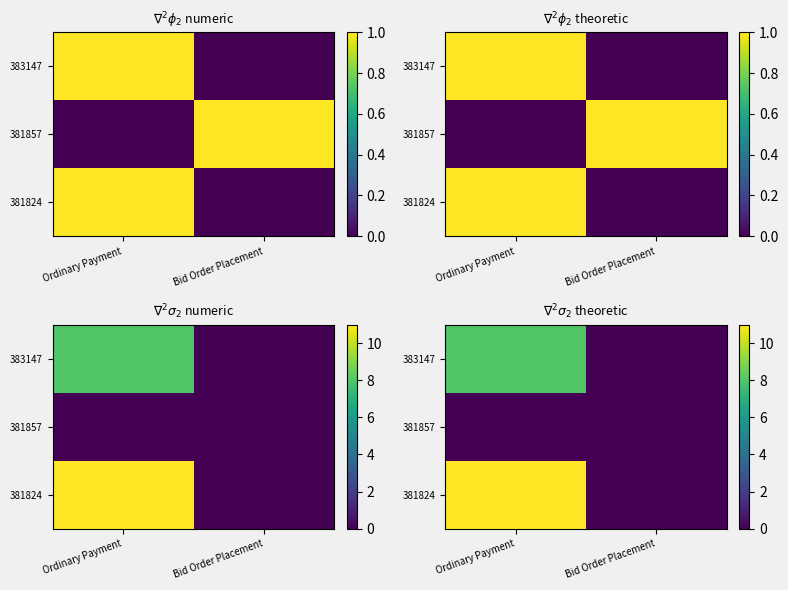

At which category is the sum across all series the highest?

Ordinary Payment